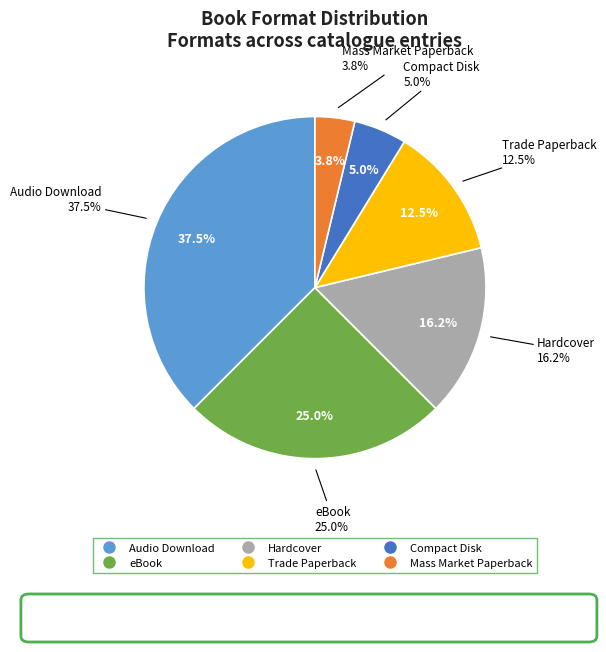

The Hardcover slice represents 16% of the pie. True or false?

True